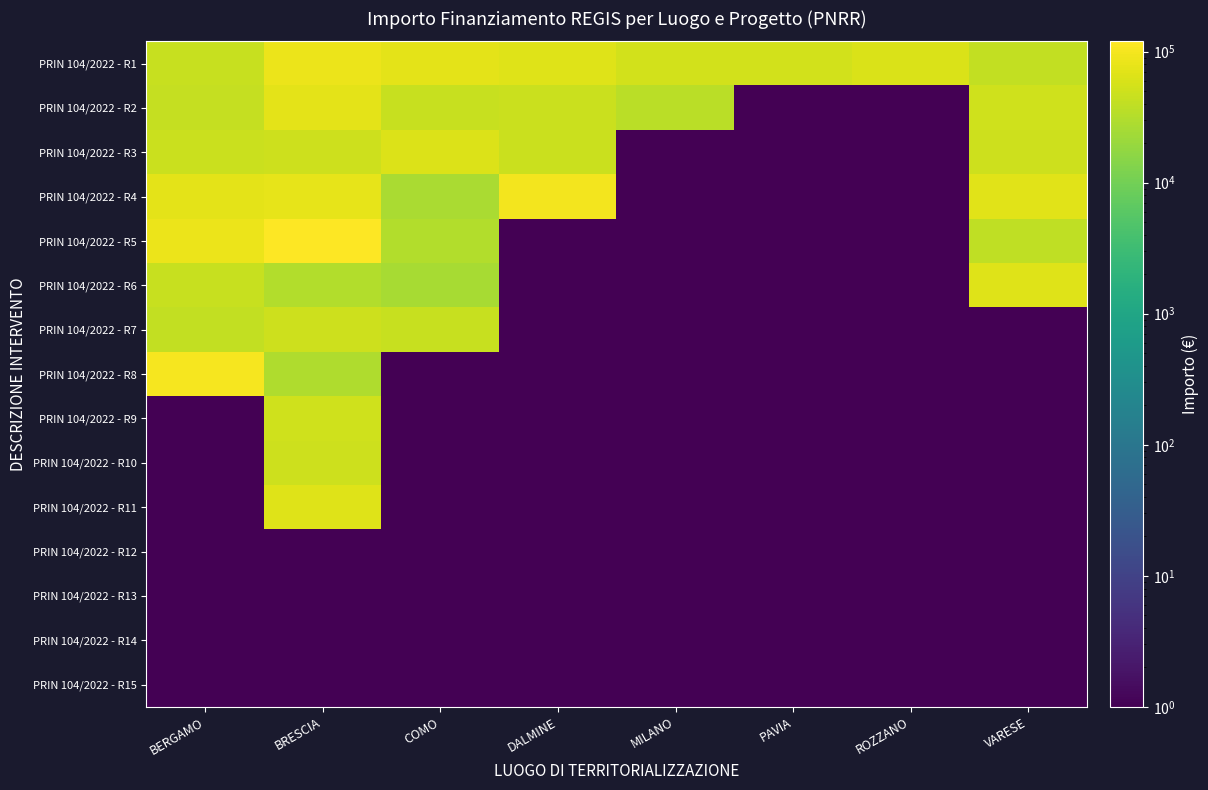

What is the spread (max minus min) of values at VARESE?

70076.9